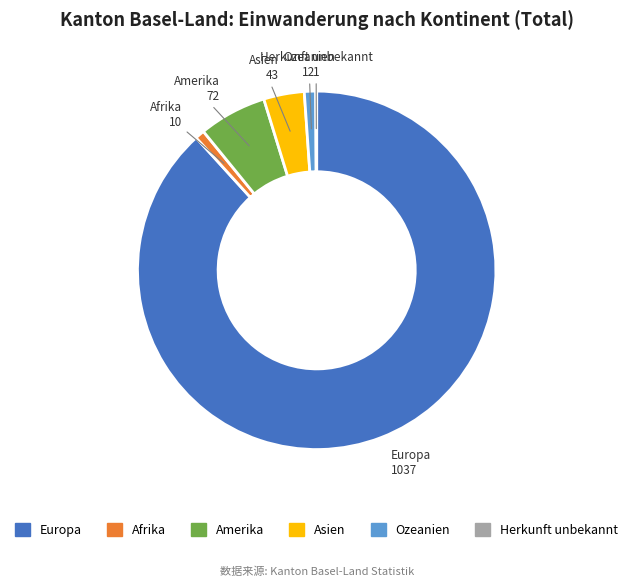

Approximately how many times larger is the value at Ozeanien compared to Afrika?

1.2